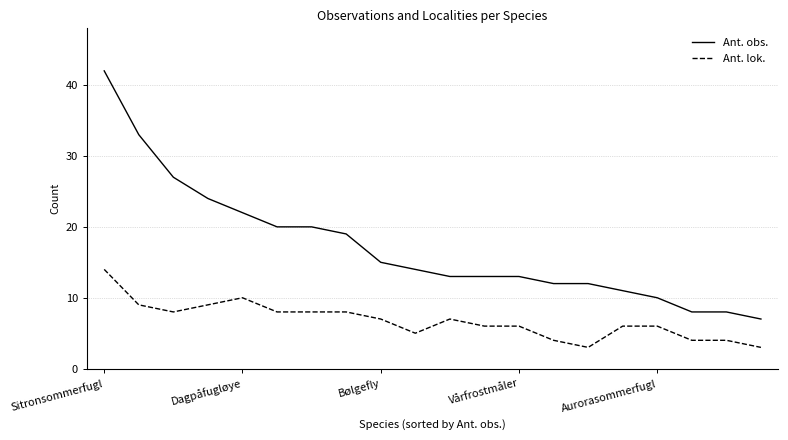

List the series in order of their overall mean, highest first.

Ant. obs., Ant. lok.